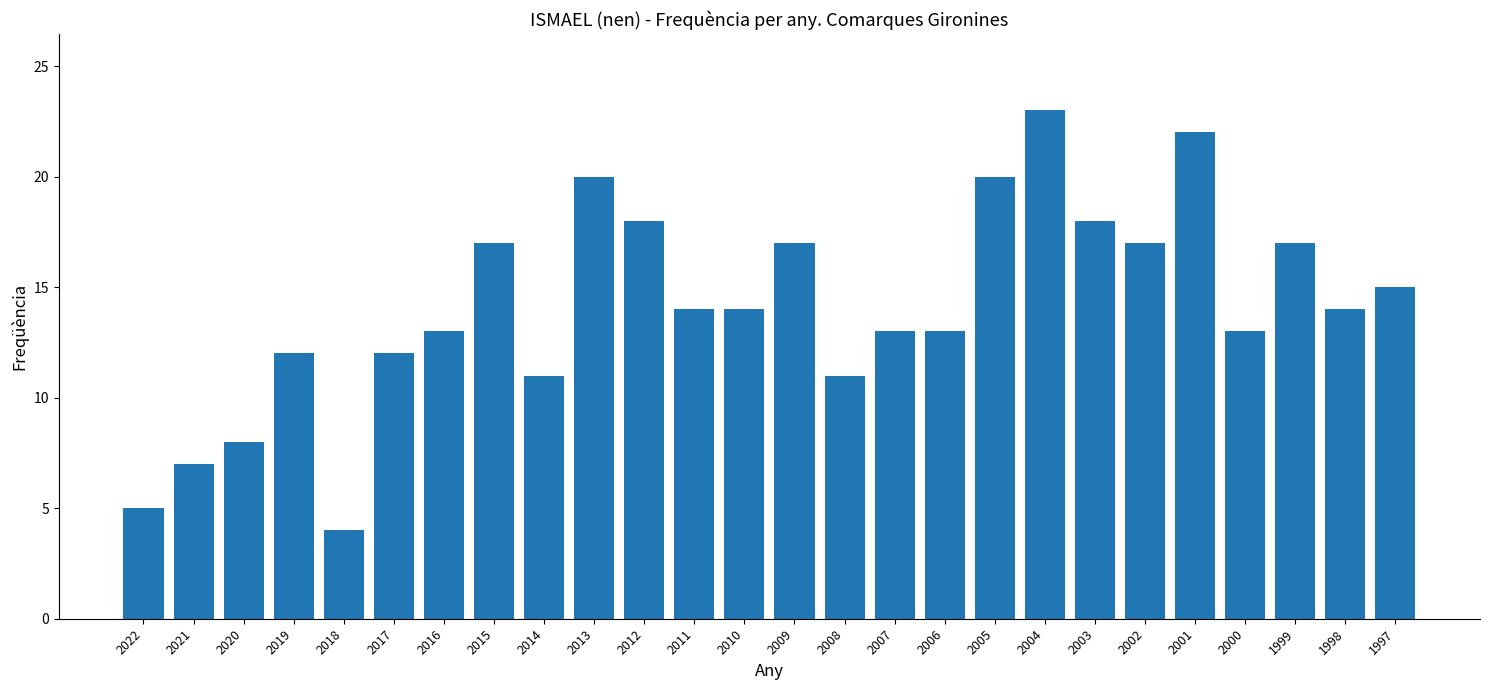

Which has a higher value, 2020 or 2008?

2008